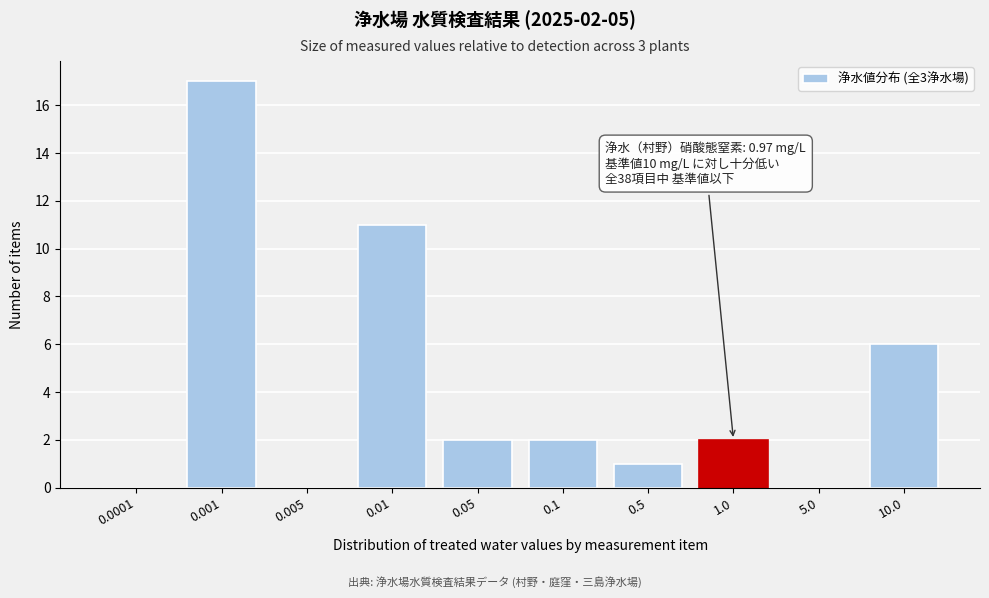

Reading right to left, what are all the values shown in this chart?

10.0=6	5.0=0	1.0=2	0.5=1	0.1=2	0.05=2	0.01=11	0.005=0	0.001=17	0.0001=0